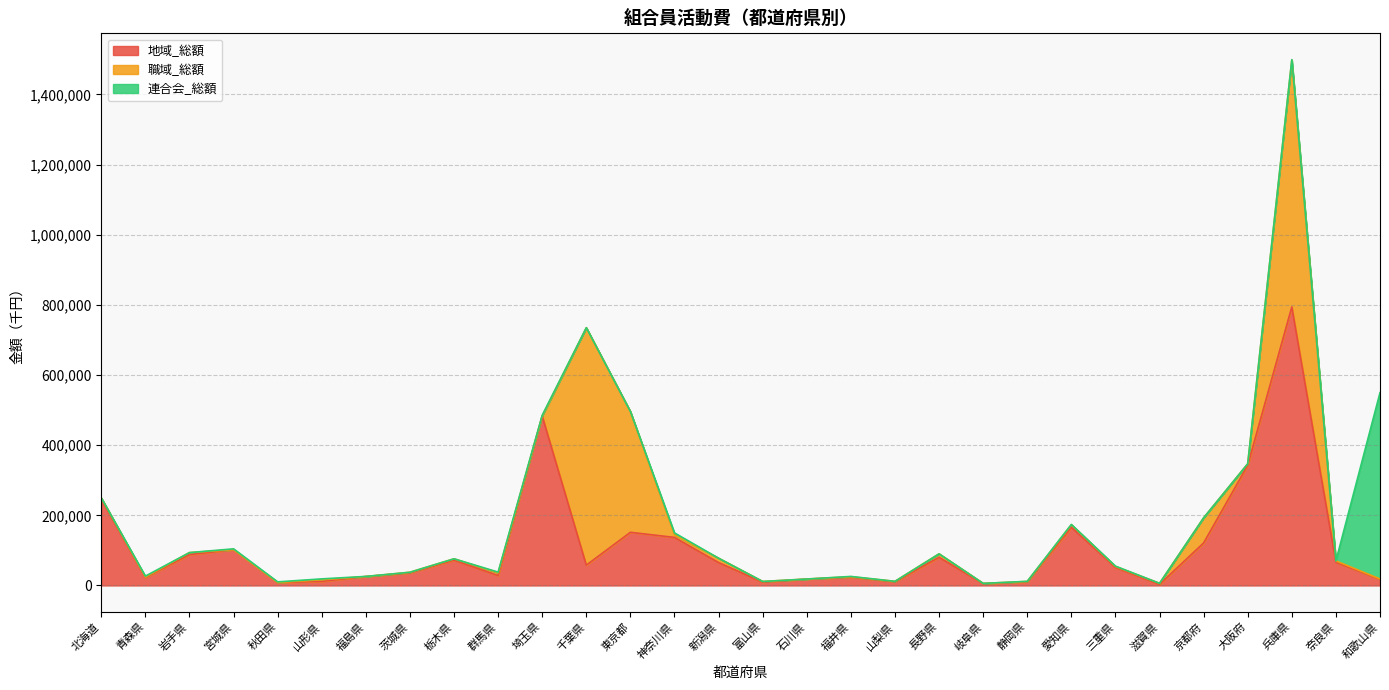

True or false: 地域_総額 and 総額 intersect in this chart.

False